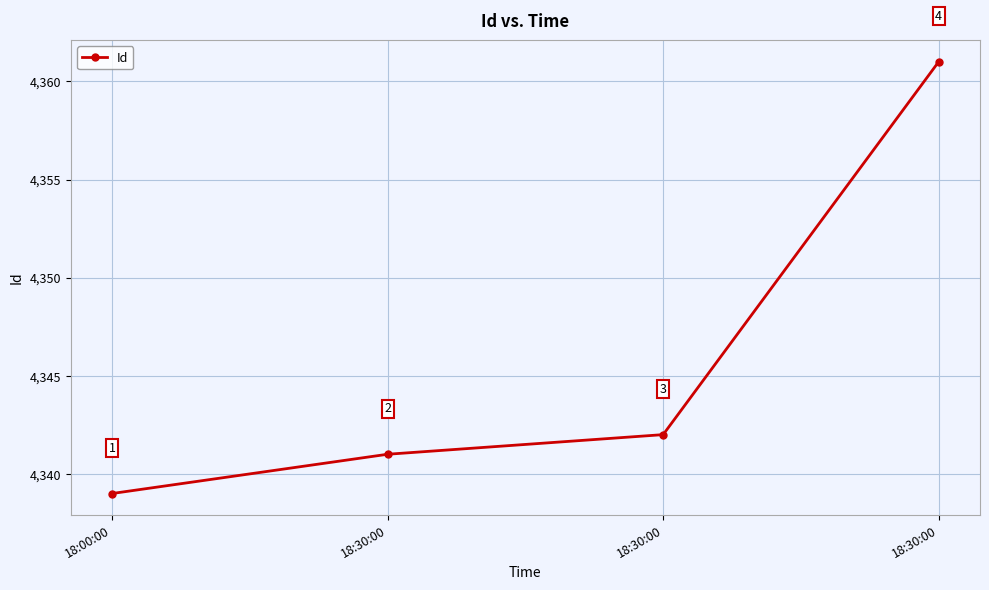

What is the smallest value displayed?

4339